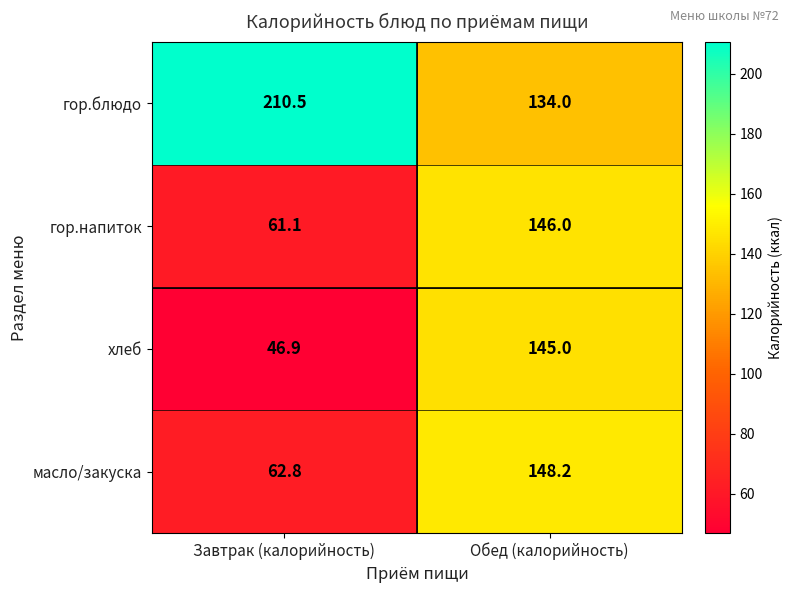

Reading right to left, list all the values displayed in this chart.

гор.блюдо: 134.0	210.5
гор.напиток: 146.0	61.1
хлеб: 145.0	46.9
масло/закуска: 148.2	62.8